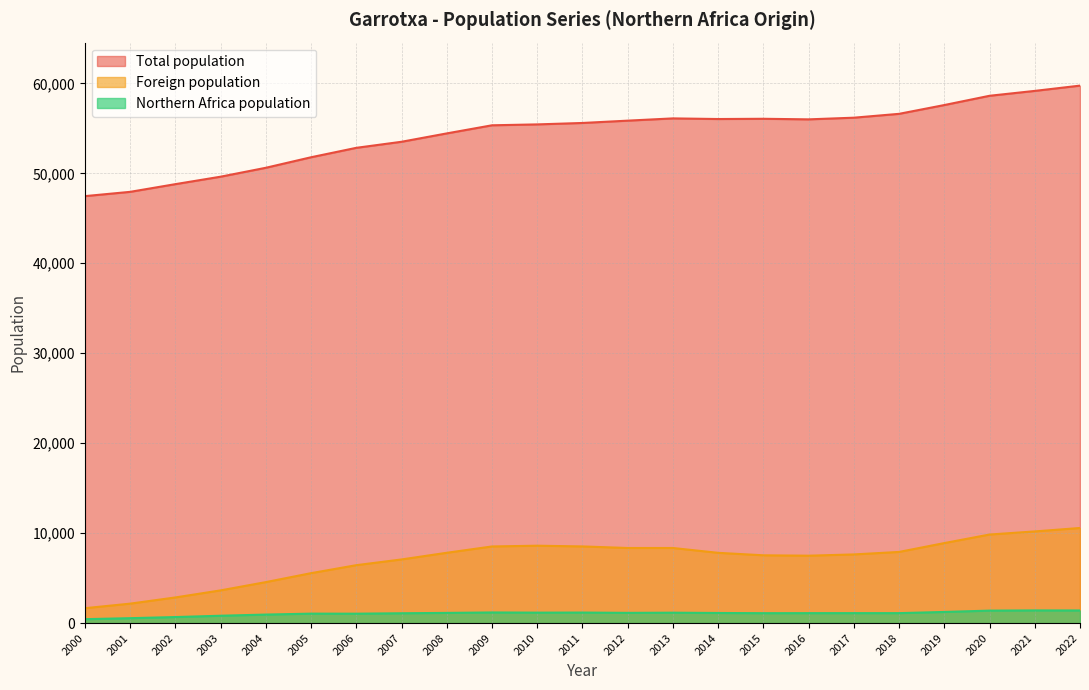

True or false: Northern Africa population and Total population cross at least once.

False